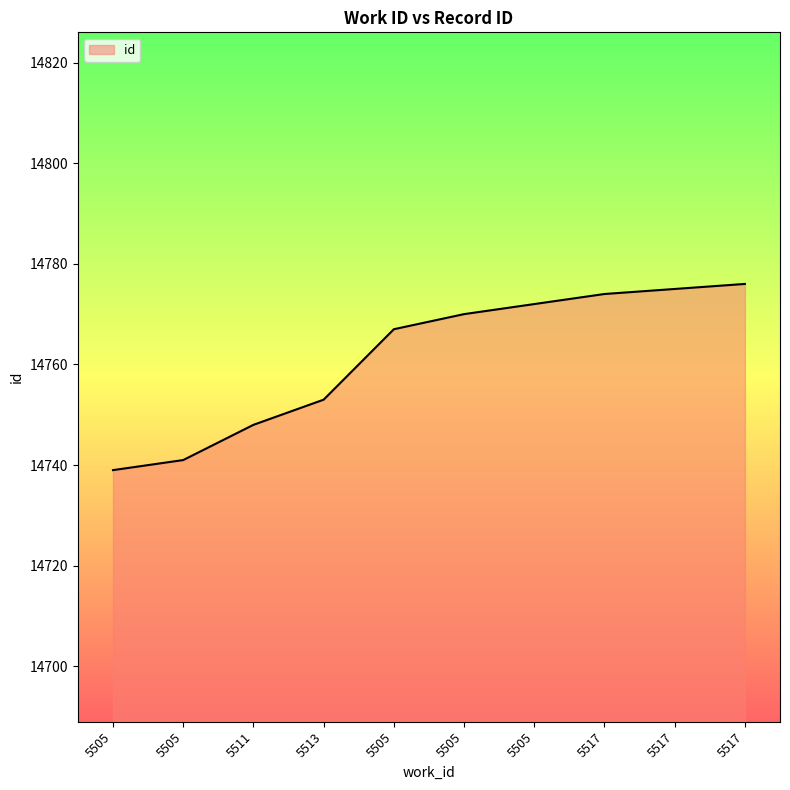

How many lines are shown in the chart?

1